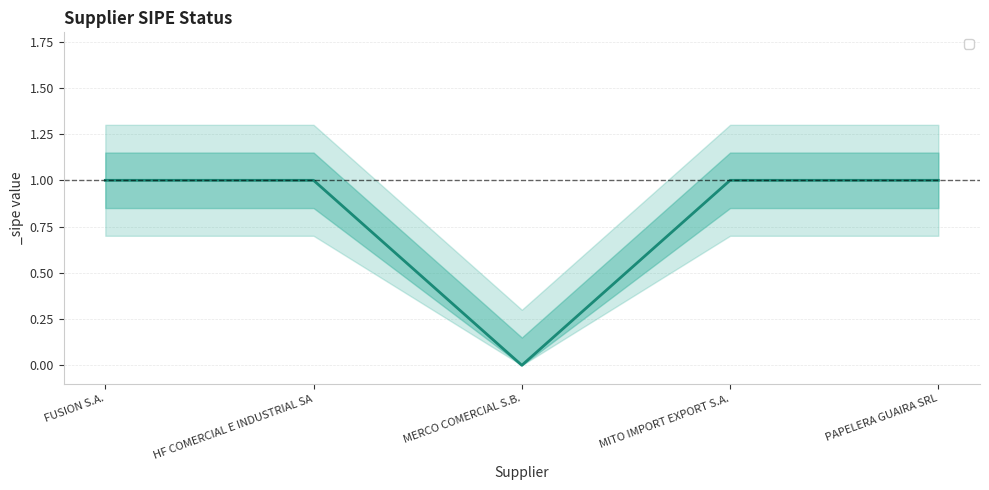

Rank the categories by value from highest to lowest.

FUSION S.A., HF COMERCIAL E INDUSTRIAL SA, MITO IMPORT EXPORT S.A., PAPELERA GUAIRA SRL, MERCO COMERCIAL S.B.